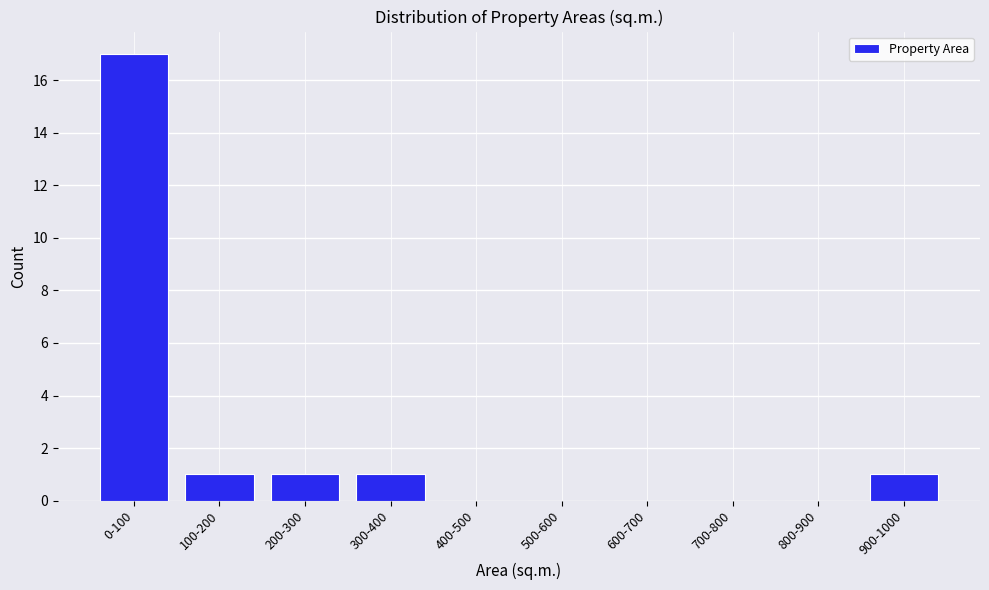

Reading right to left, what are all the values shown in this chart?

900-1000=1	800-900=0	700-800=0	600-700=0	500-600=0	400-500=0	300-400=1	200-300=1	100-200=1	0-100=17